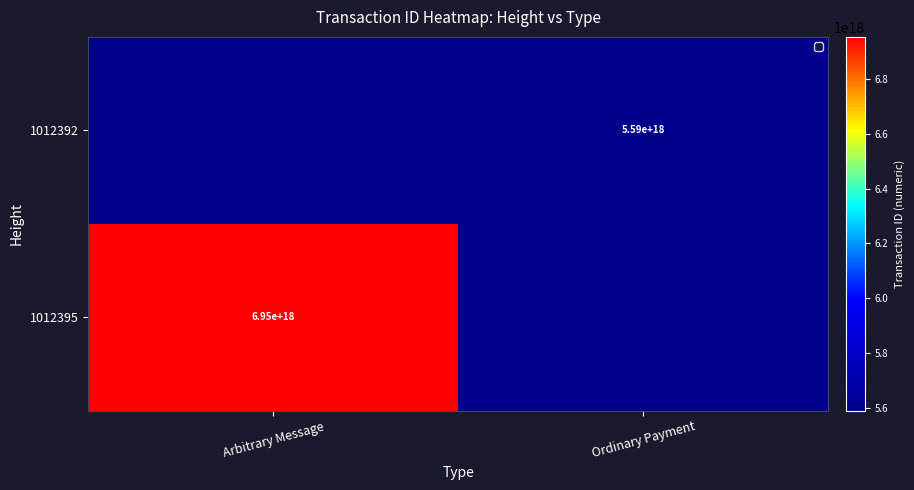

At which category is the sum across all series the highest?

Arbitrary Message